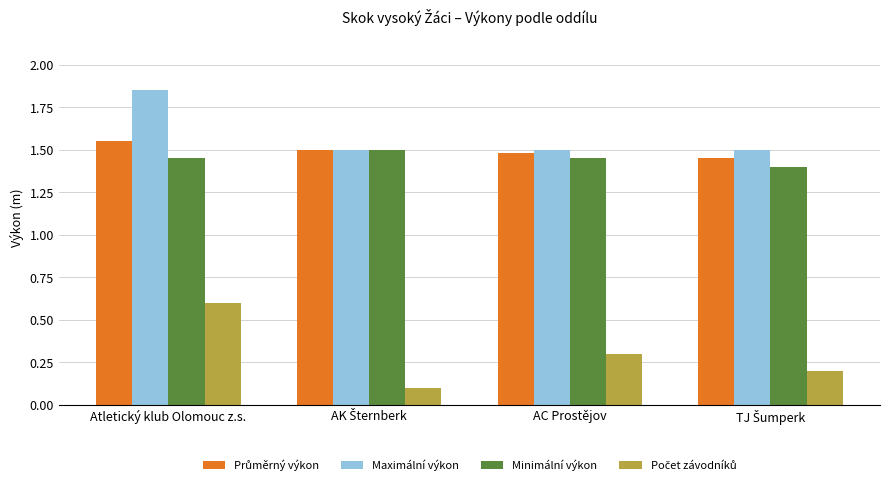

Is it true that Minimální výkon equals 2.3 at AC Prostějov?

False